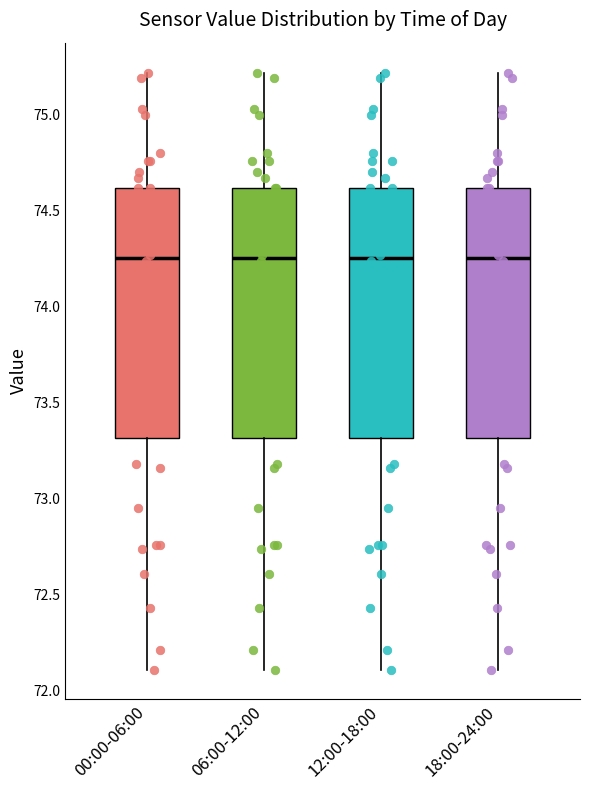

Reading left to right, read every box against the y-axis: the position of its median line, the range the box covers, and the ends of its whiskers. The values are not printed on the chart, so give them approximately, as read against the axis.

00:00-06:00: median 74.25, box 73.30 to 74.60, whiskers 72.10 to 75.20
06:00-12:00: median 74.25, box 73.30 to 74.60, whiskers 72.10 to 75.20
12:00-18:00: median 74.25, box 73.30 to 74.60, whiskers 72.10 to 75.20
18:00-24:00: median 74.25, box 73.30 to 74.60, whiskers 72.10 to 75.20